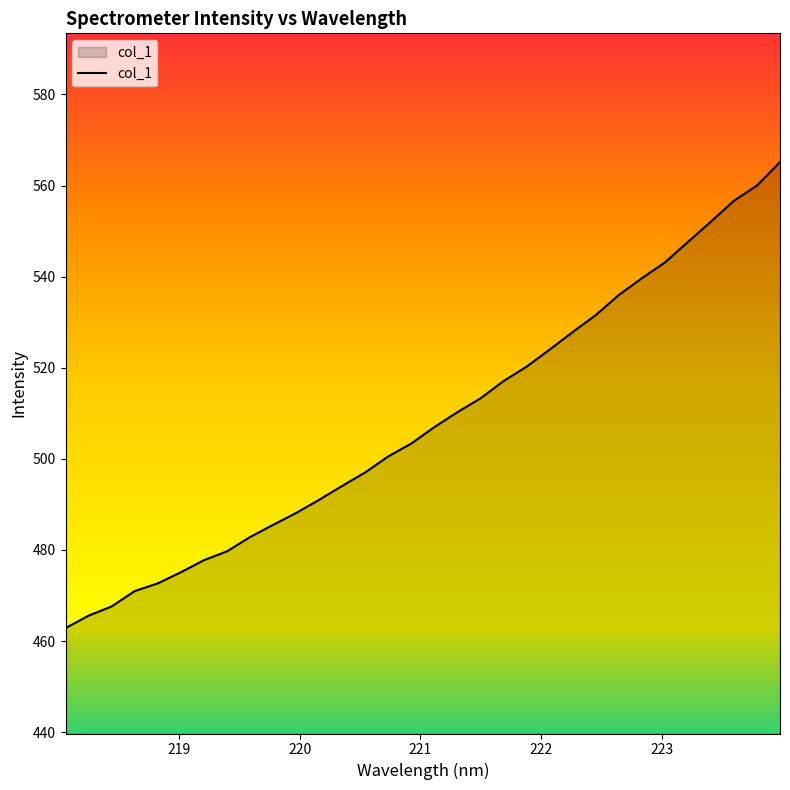

What is the minimum value shown in the chart?

462.9